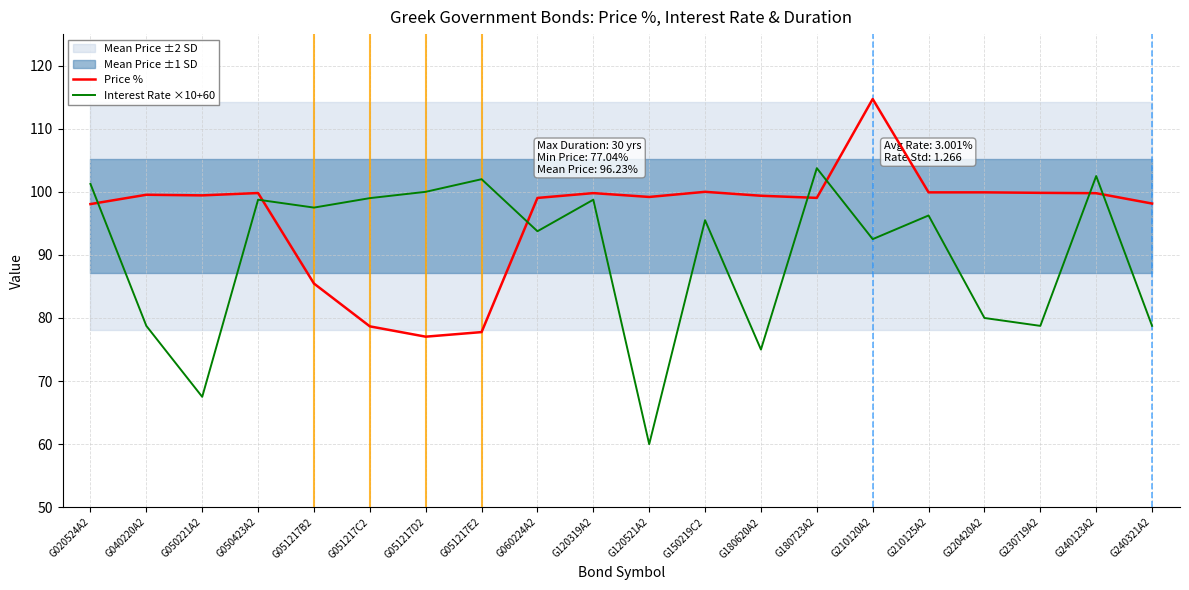

Rank the series by their average value, from highest to lowest.

Price %, Interest Rate ×10+60